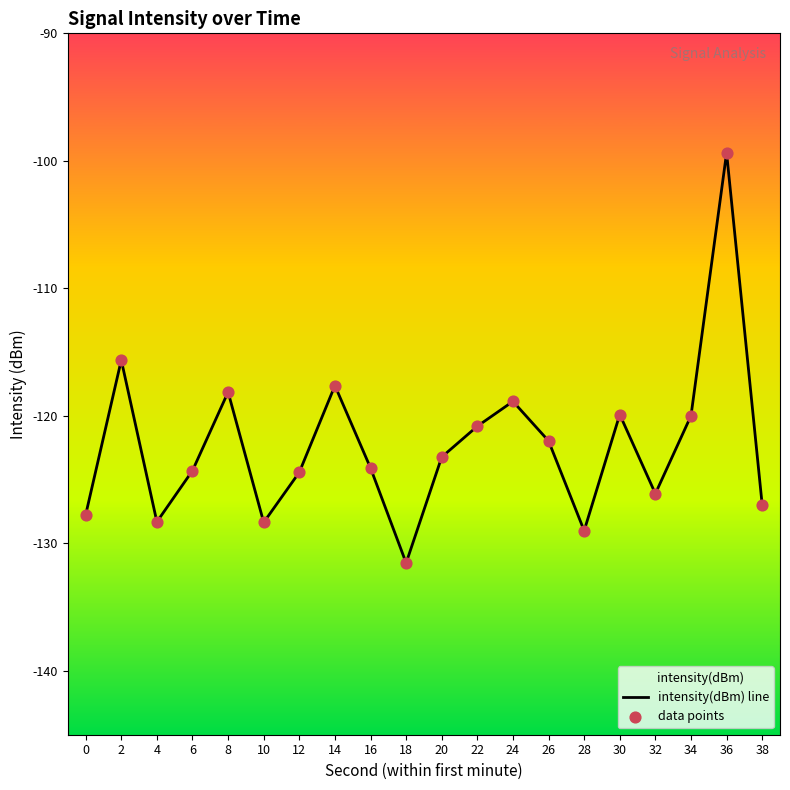

What are all the series names shown in the legend?

intensity(dBm) line, data points